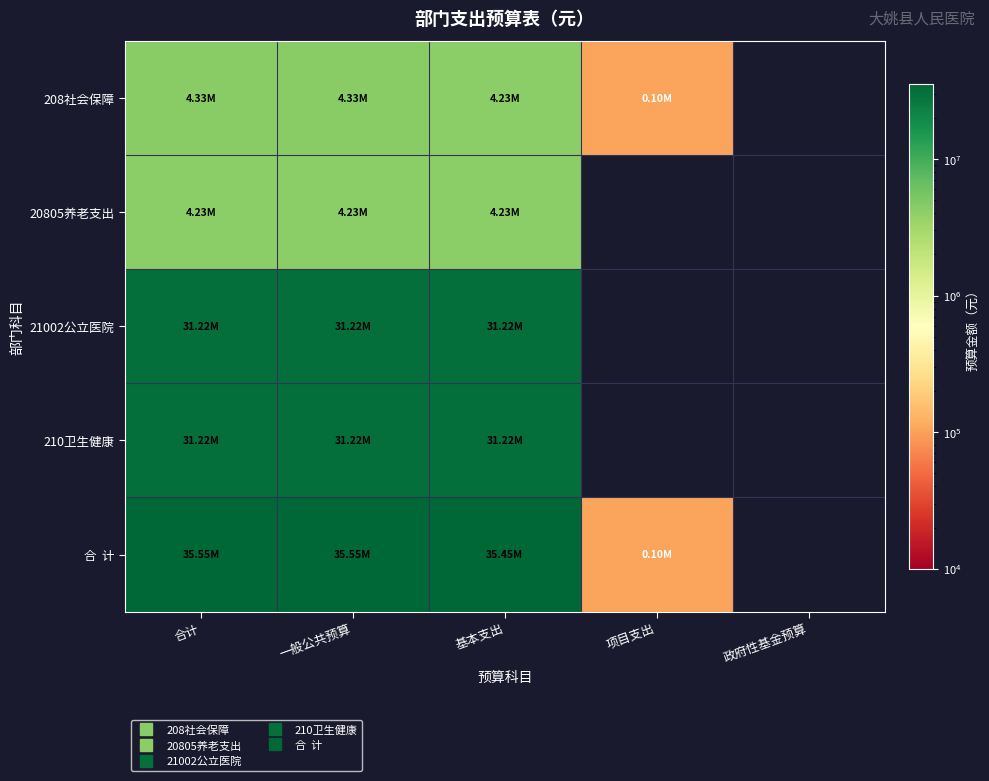

At 合计, list the series in order from smallest to largest.

20805养老支出, 208社会保障, 21002公立医院, 210卫生健康, 合 计